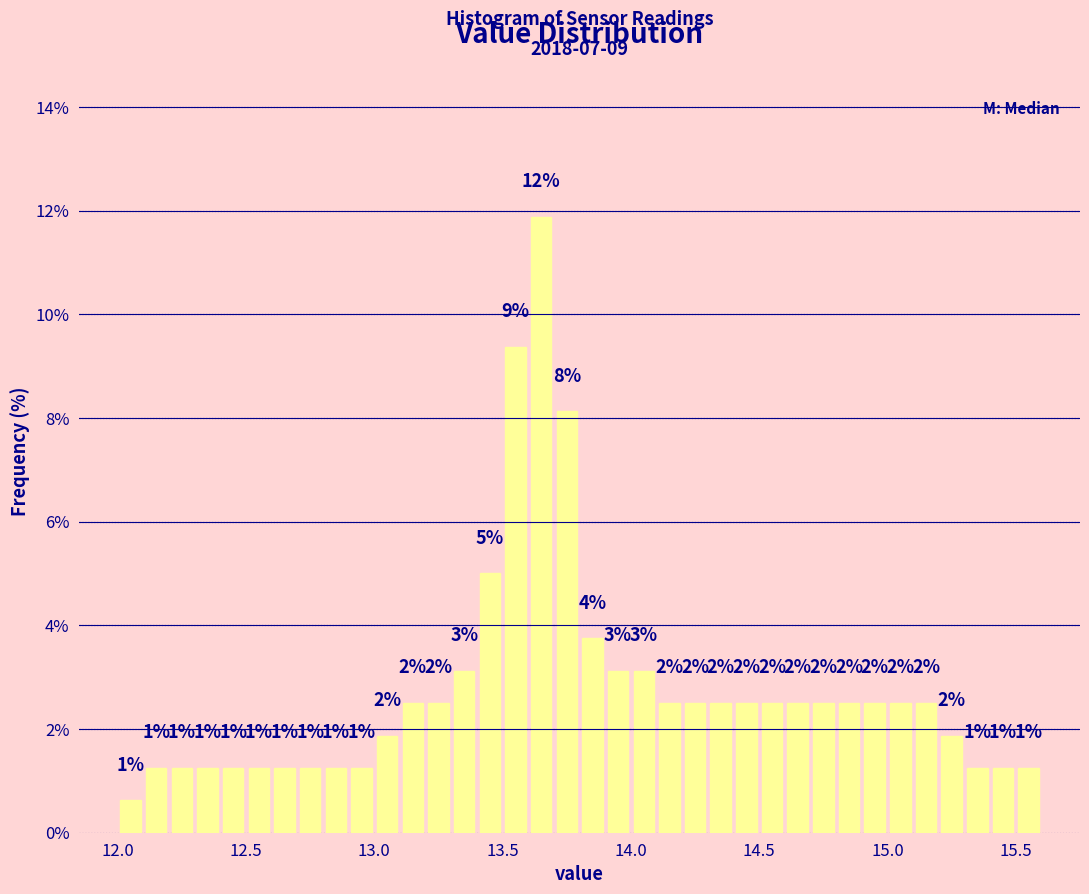

Read against the x-axis, roughly where is the centre of the tallest bar?

13.65